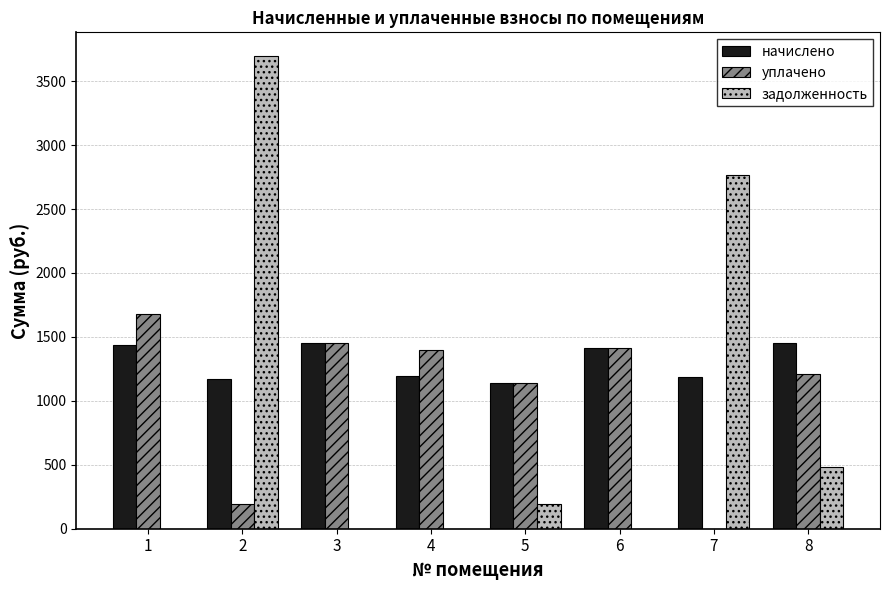

What is the maximum value for начислено?

1451.8